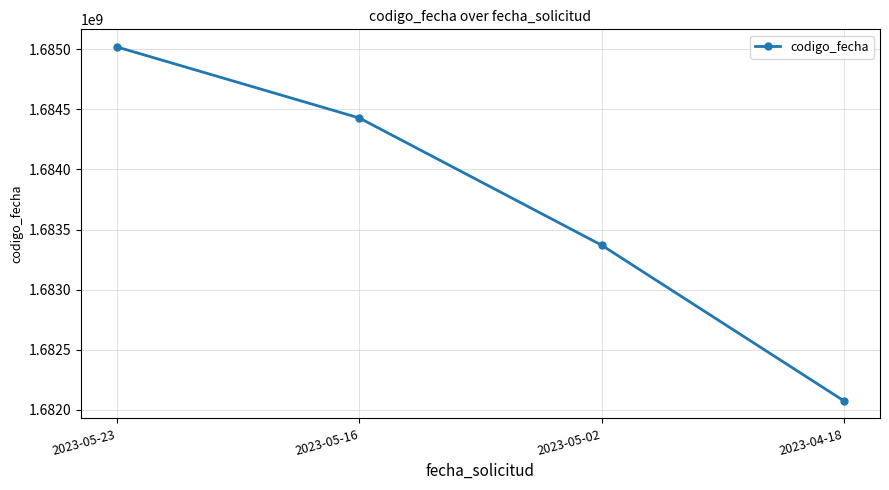

At which category does the chart reach its peak across all series?

2023-05-23